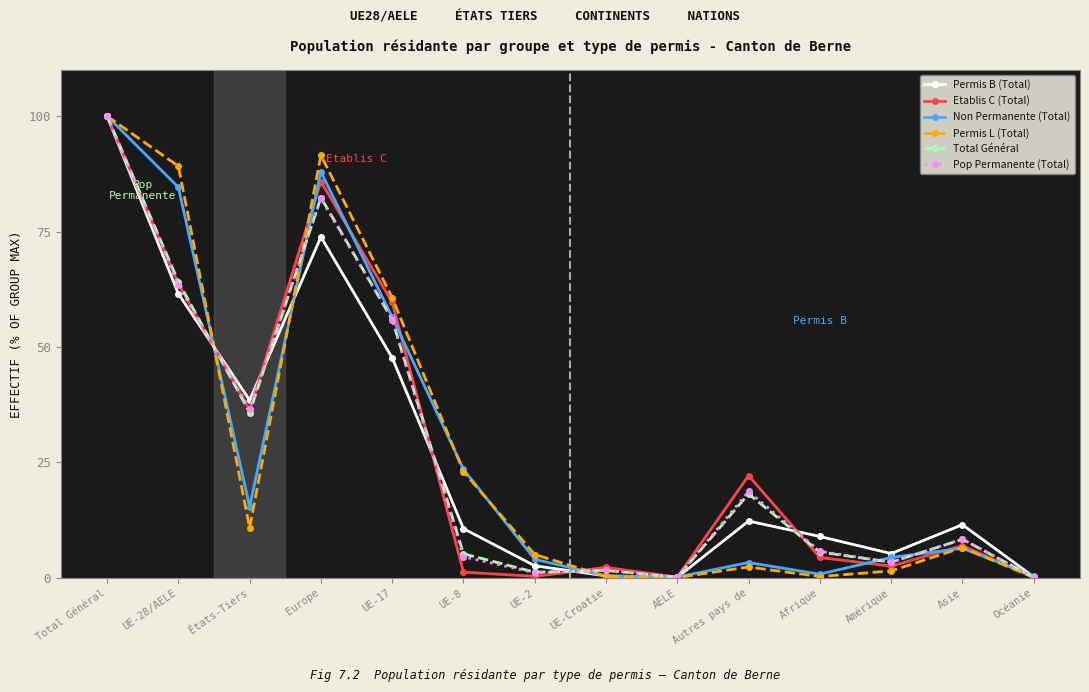

Is it true that Pop Permanente (Total) equals 8.4 at Asie?

True